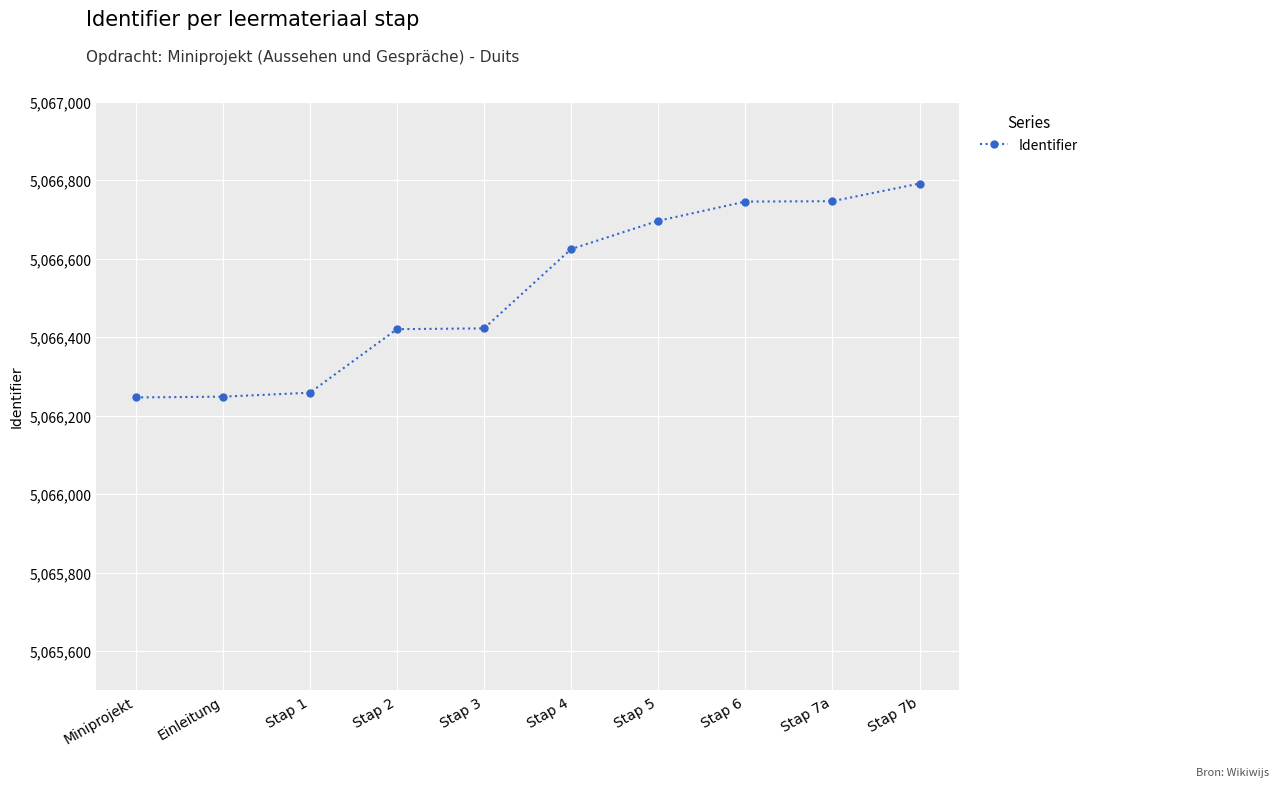

The value at Stap 3 is 8246071. True or false?

False